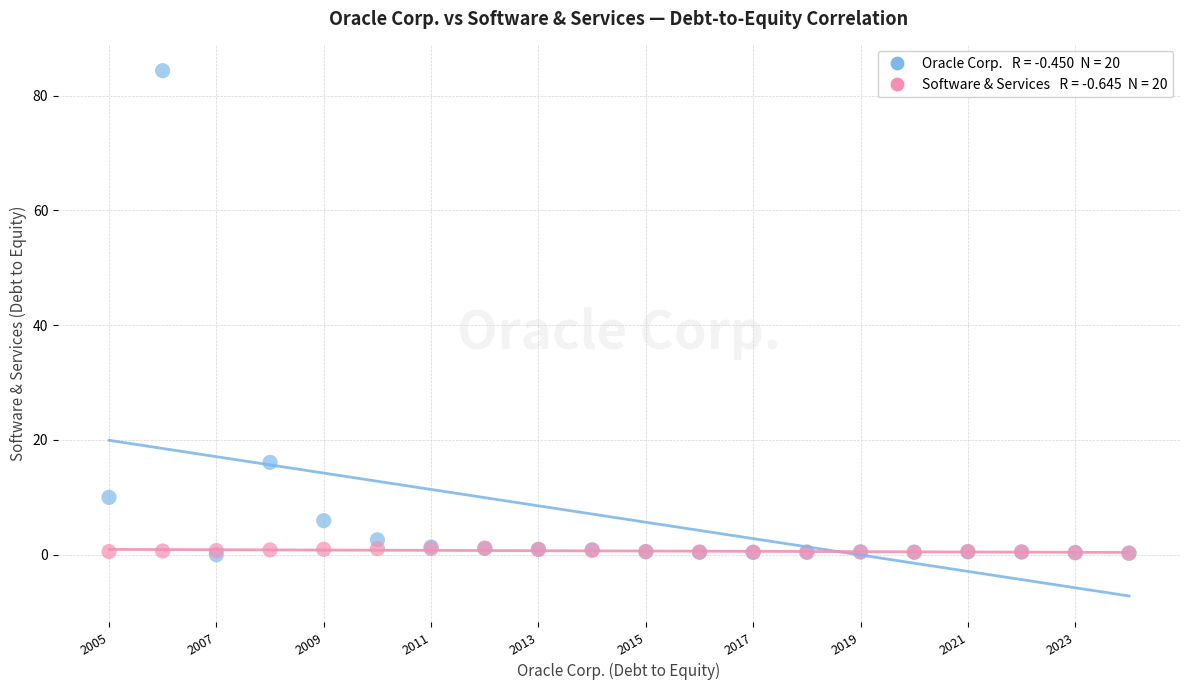

Across all series, what Y value is closest to 42?

16.1